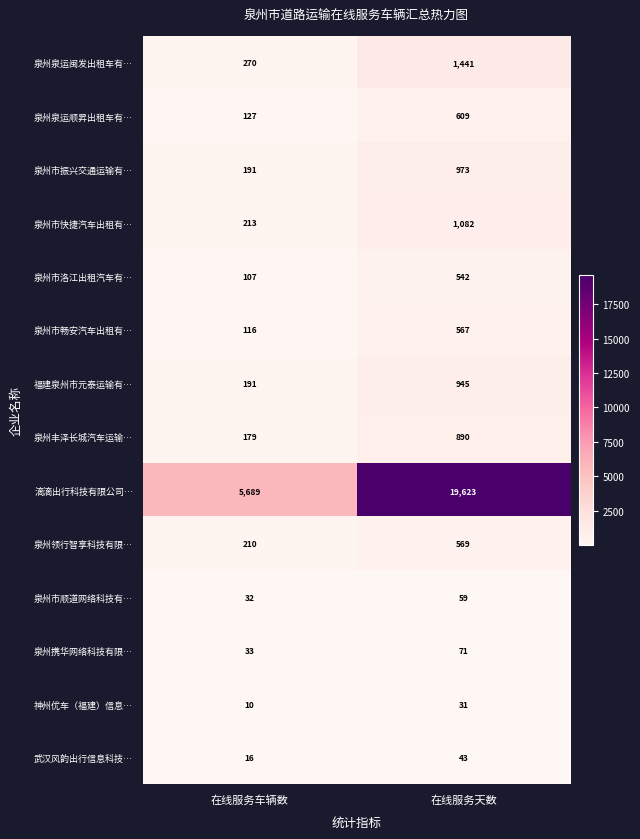

What is the difference between the highest and lowest values at 在线服务天数?

19592